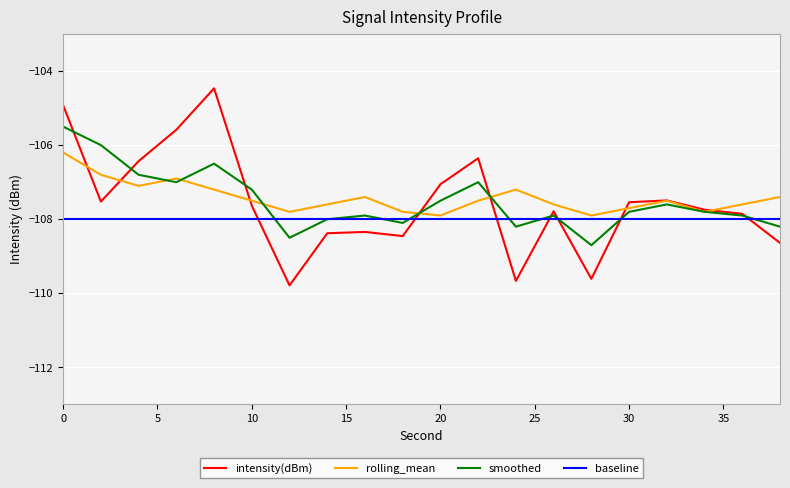

Which series ends up on top after the final intersection of baseline and intensity(dBm)?

baseline